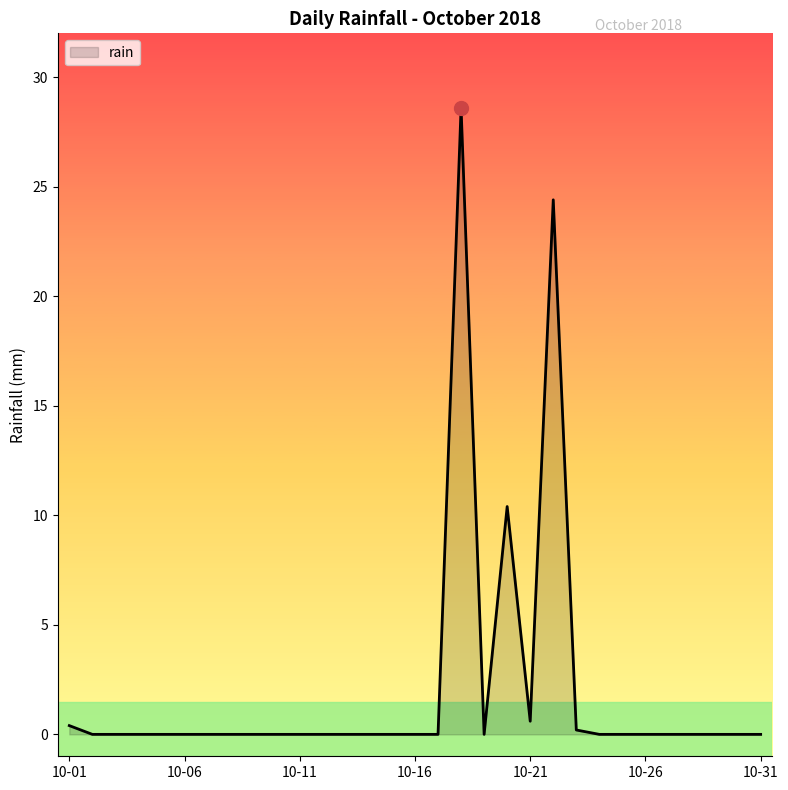

How many series are shown in this chart?

1